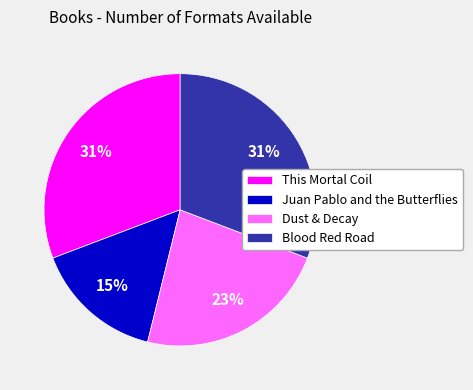

Count the number of slices in the pie.

4